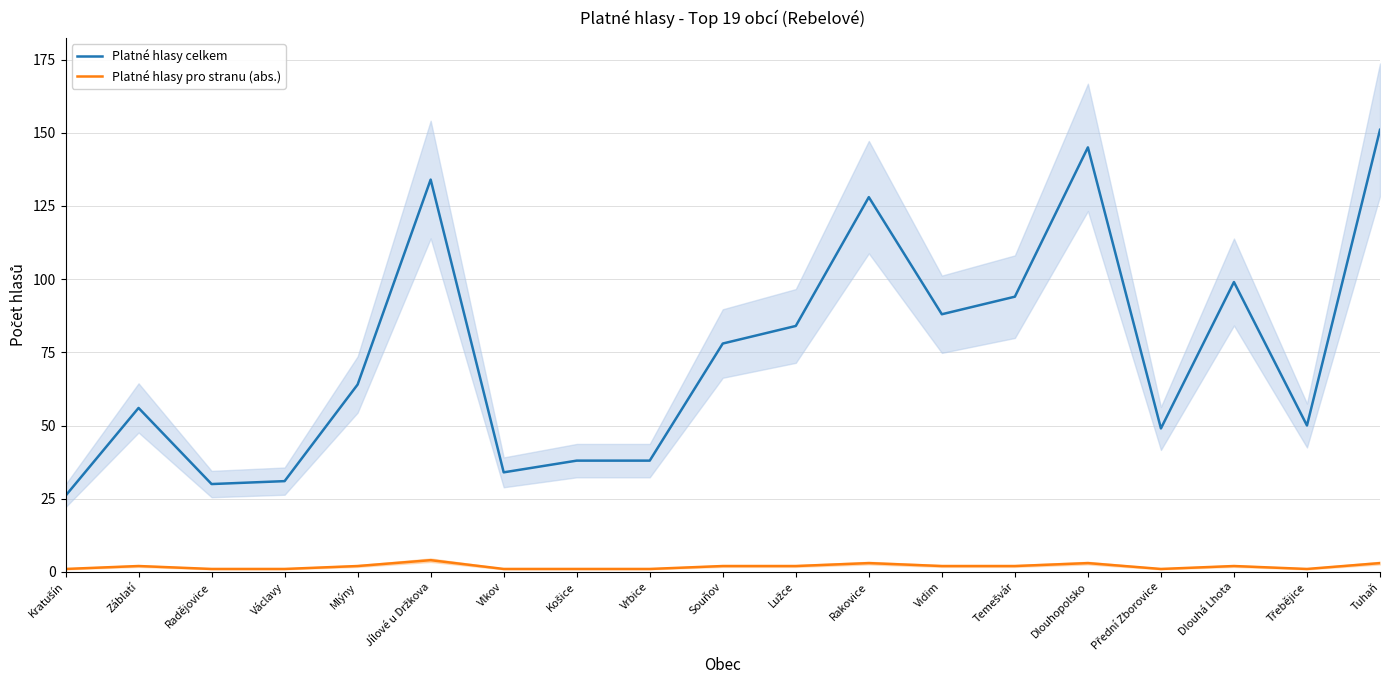

What is the label of the 7th point from the left?

Vlkov